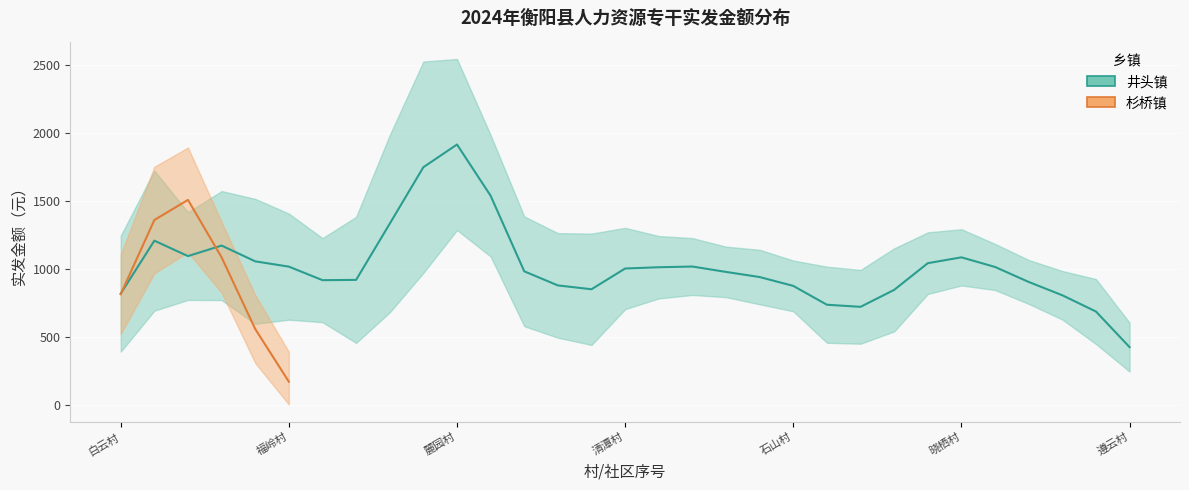

True or false: 杉桥镇 has more than 1 interior local peaks.

False